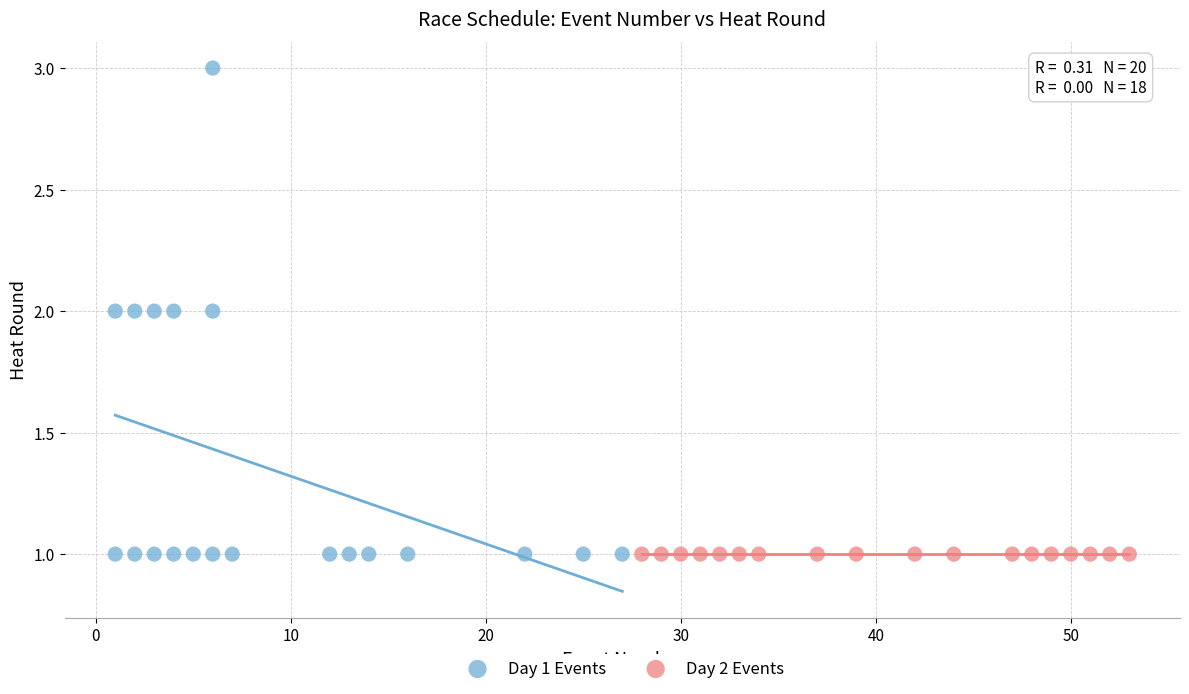

Which series reaches the maximum Y coordinate?

Day 1 Events